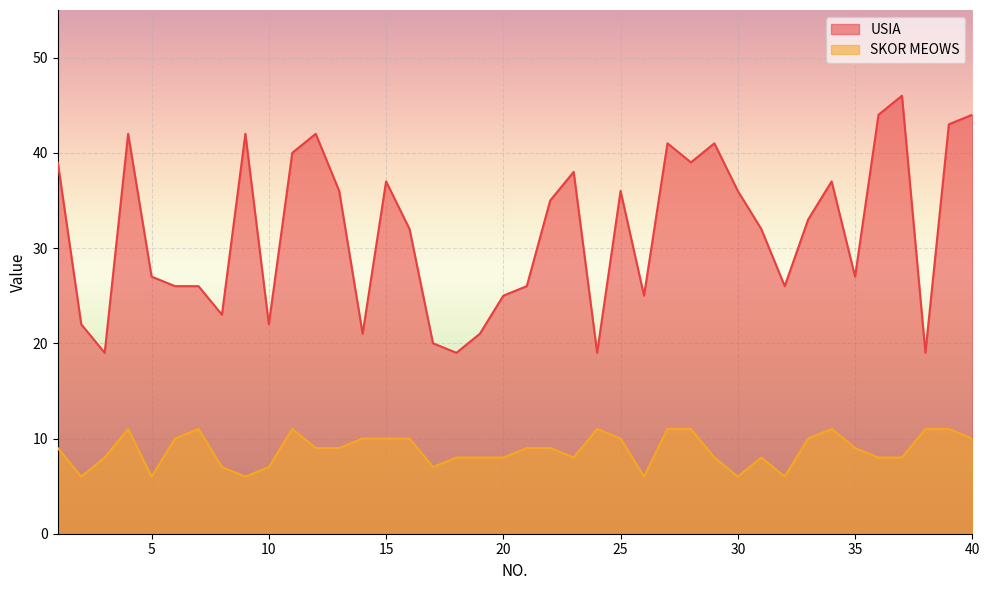

At 17, list the series in order from smallest to largest.

SKOR MEOWS, USIA